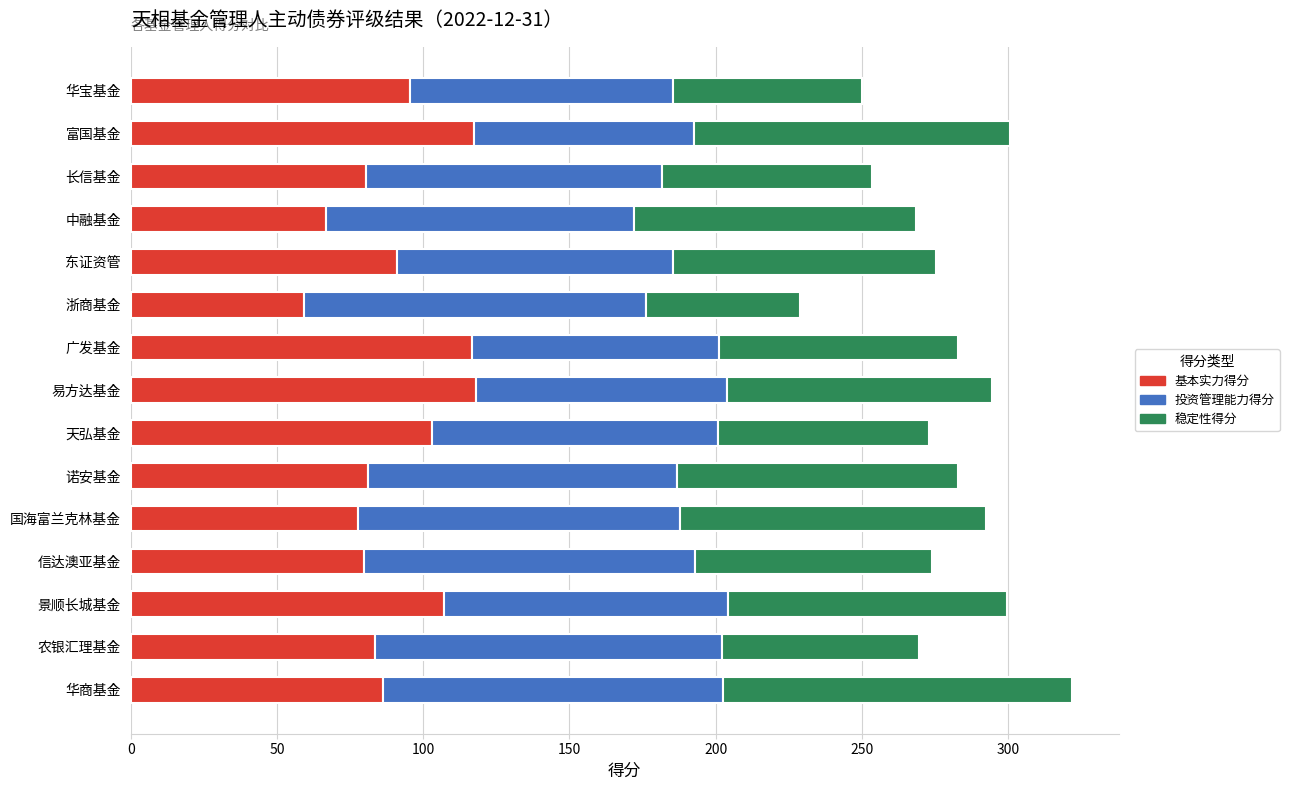

At which label does 基本实力得分 reach its minimum?

浙商基金